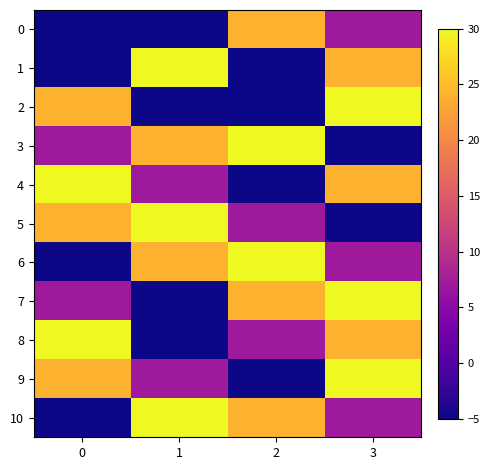

True or false: 1 has a value of -5.0 at 2.

True